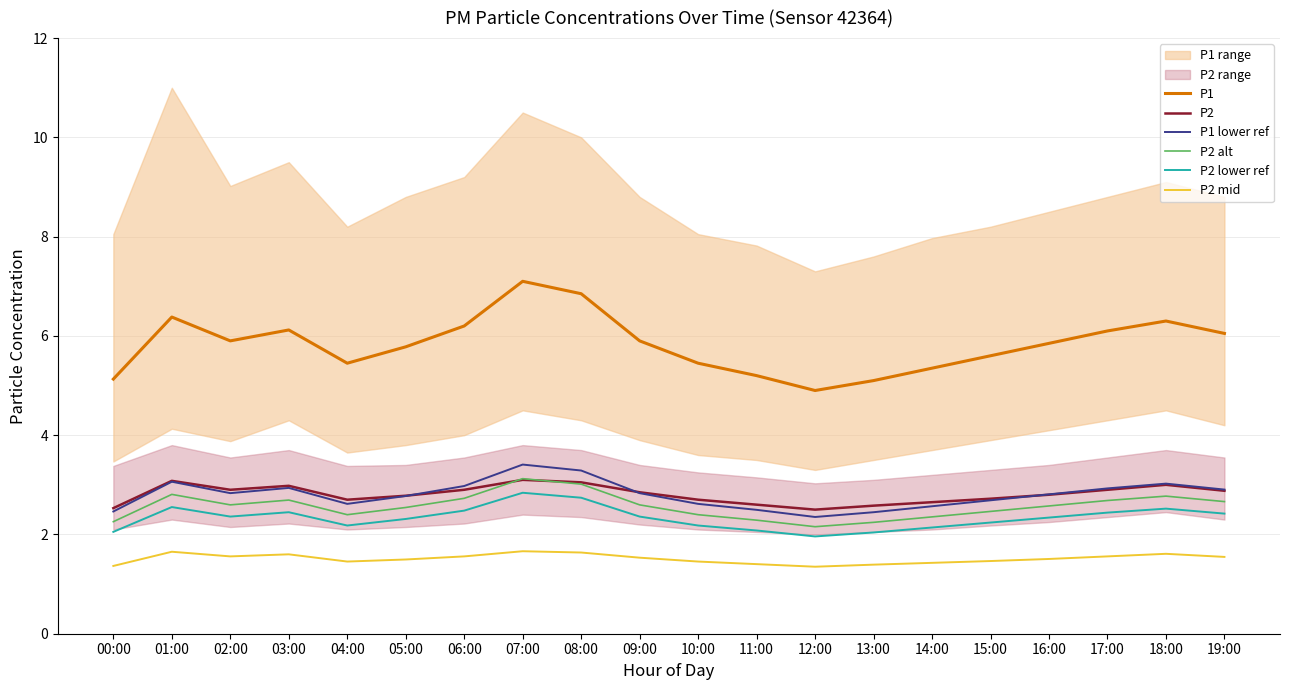

Rank the categories by P2 lower ref value from lowest to highest.

12:00, 13:00, 00:00, 11:00, 14:00, 04:00, 10:00, 15:00, 05:00, 16:00, 02:00, 09:00, 19:00, 17:00, 03:00, 06:00, 18:00, 01:00, 08:00, 07:00